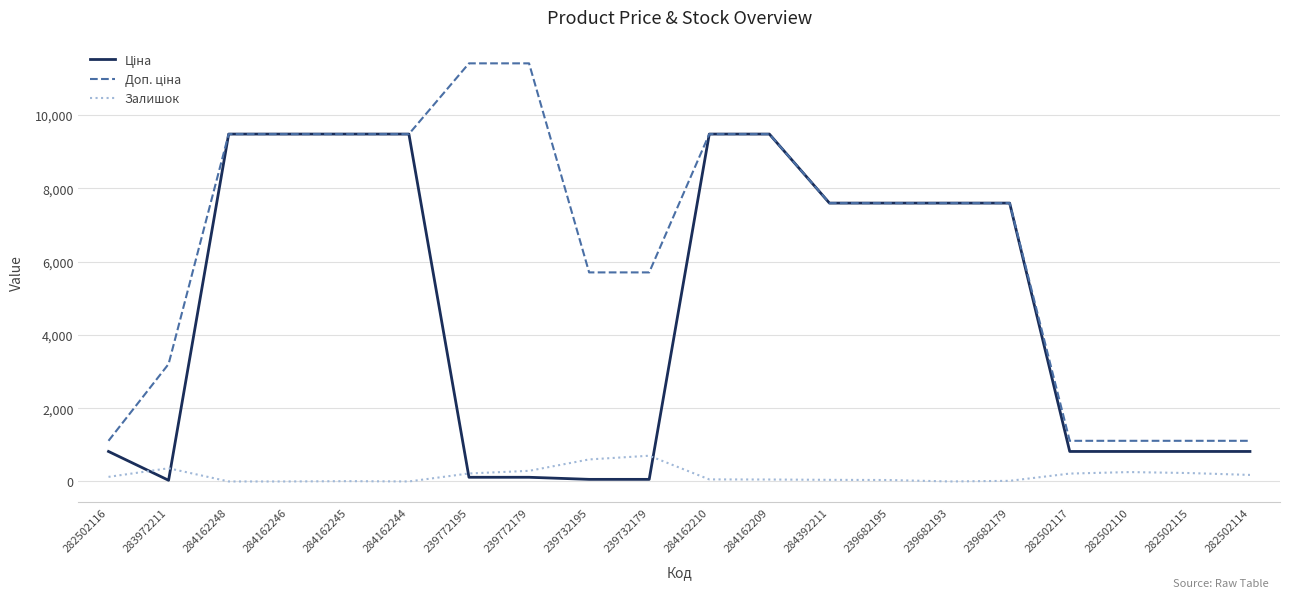

True or false: Залишок has a value of 0.0 at 284162244.

True